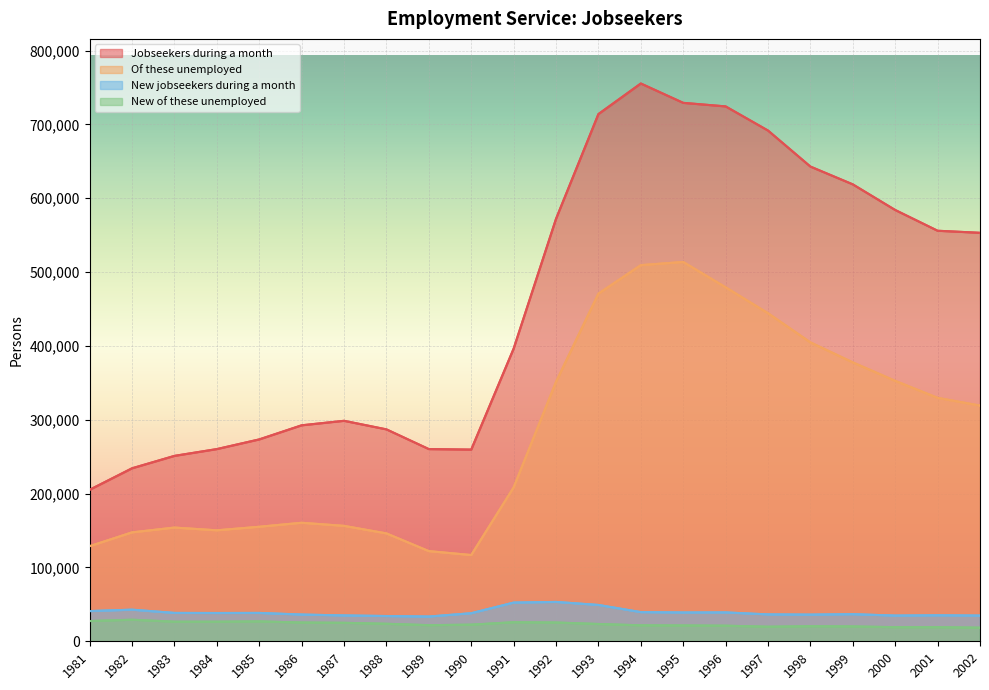

What is the sum of all New of these unemployed values?

510400